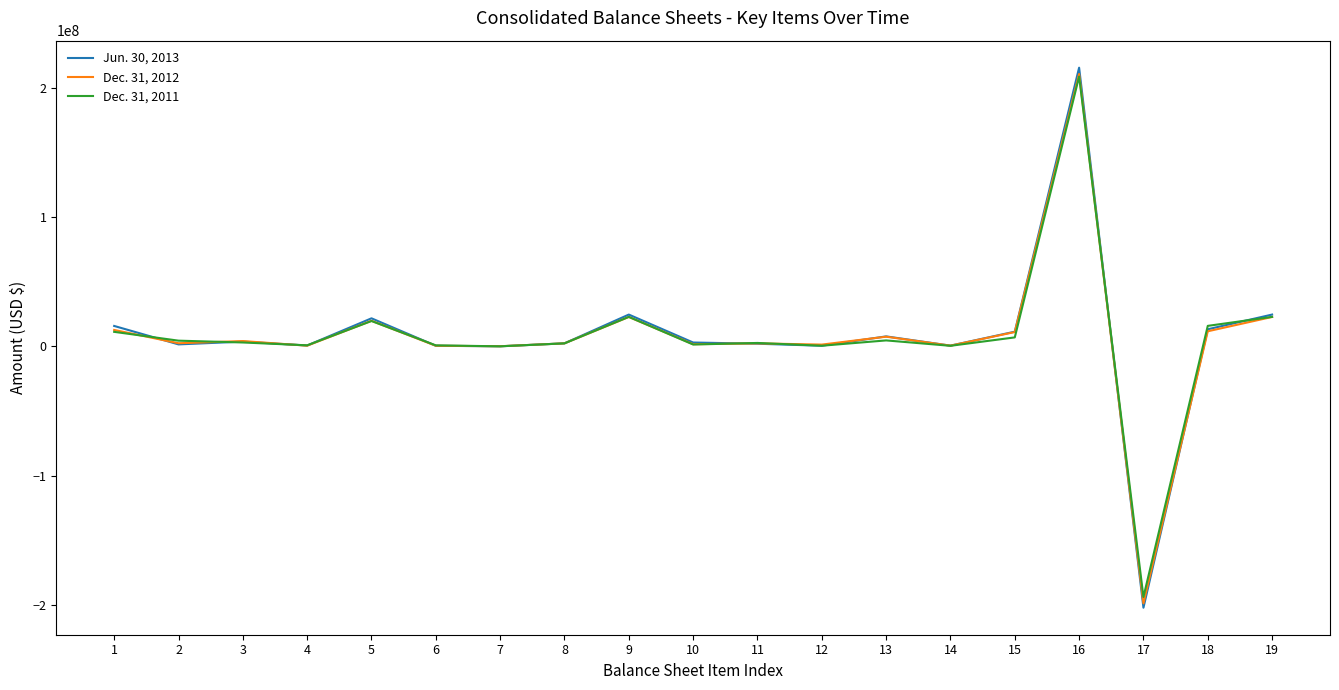

What are all the series names shown in the legend?

Jun. 30, 2013, Dec. 31, 2012, Dec. 31, 2011